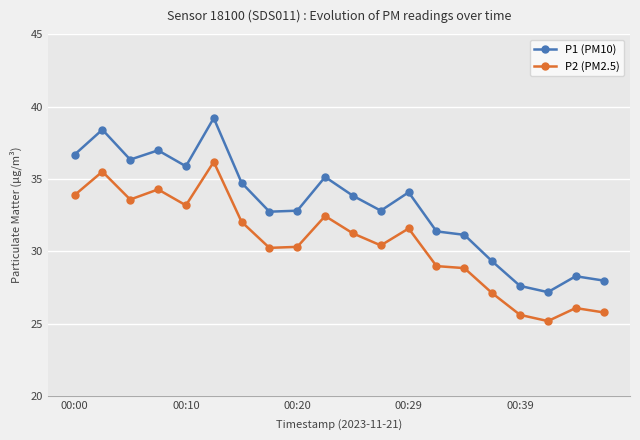

What is the minimum value shown in the chart?

25.2